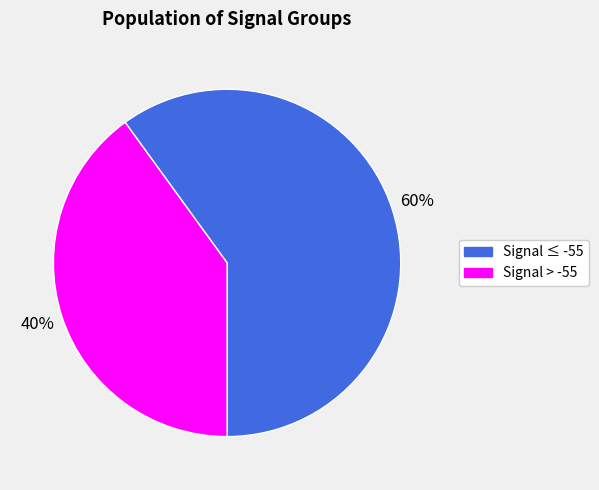

Is there a majority slice in this chart?

Yes